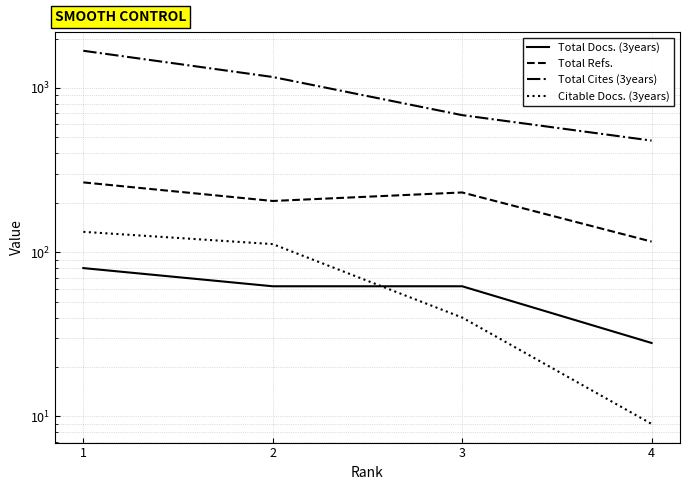

What is the average value of the Total Cites (3years) series?

1003